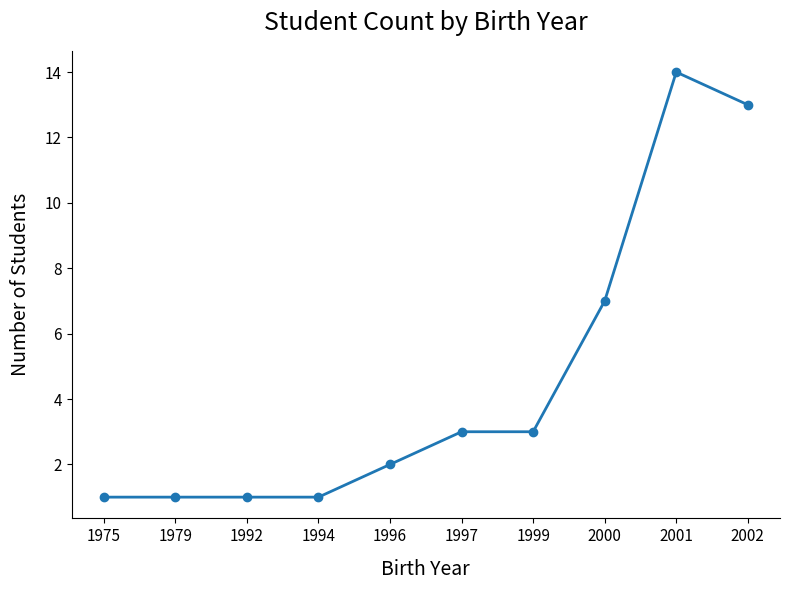

Which label corresponds to the largest value in the chart?

2001